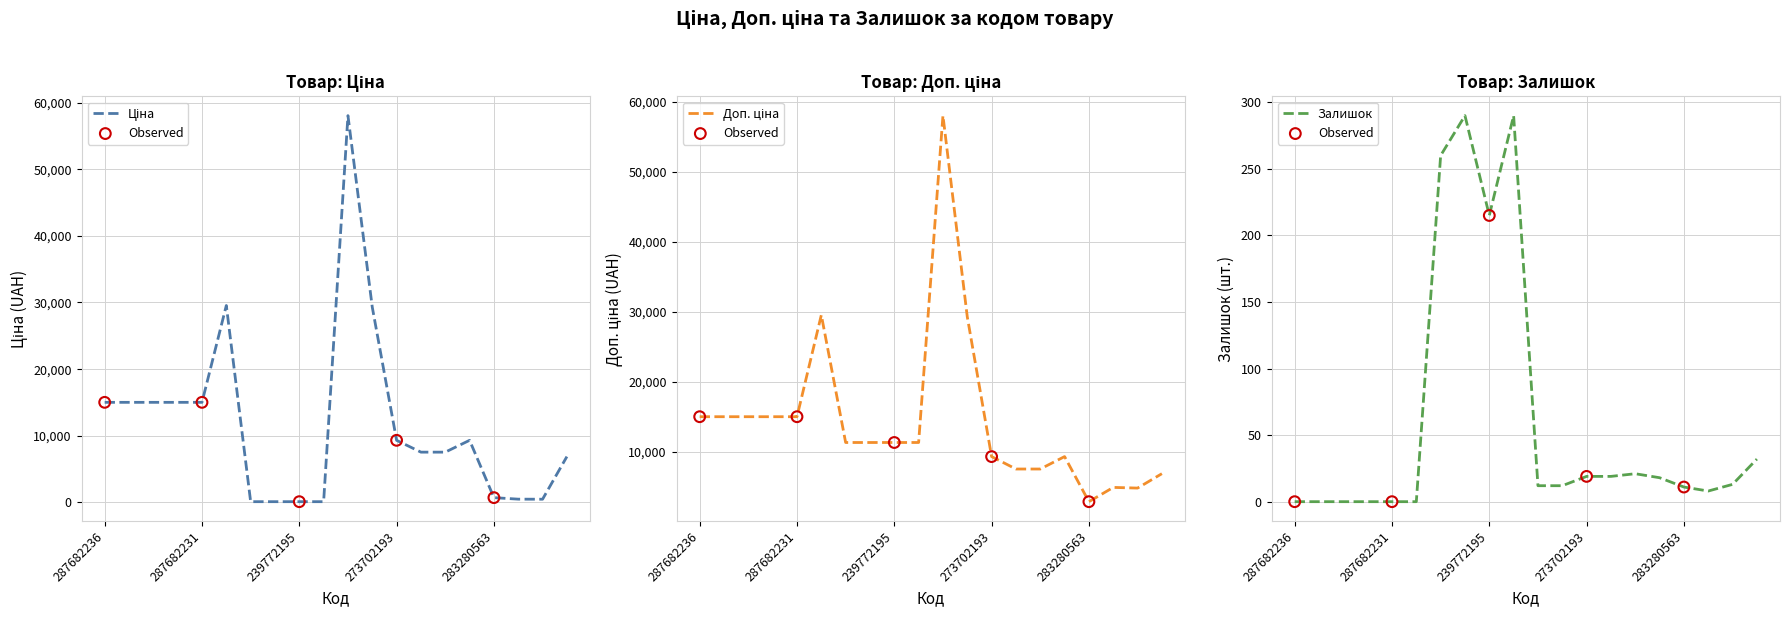

What are all the series names shown in the legend?

Ціна, Доп. ціна, Залишок